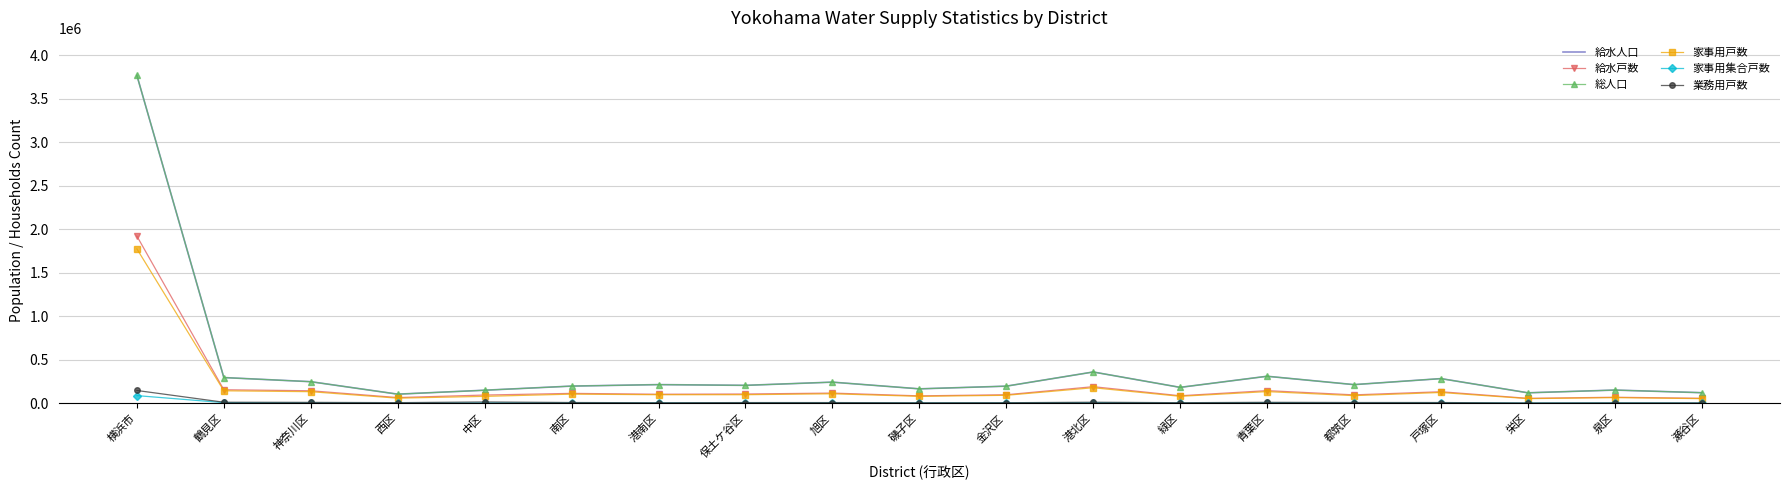

True or false: 給水人口 has a value of 151862 at 泉区.

True